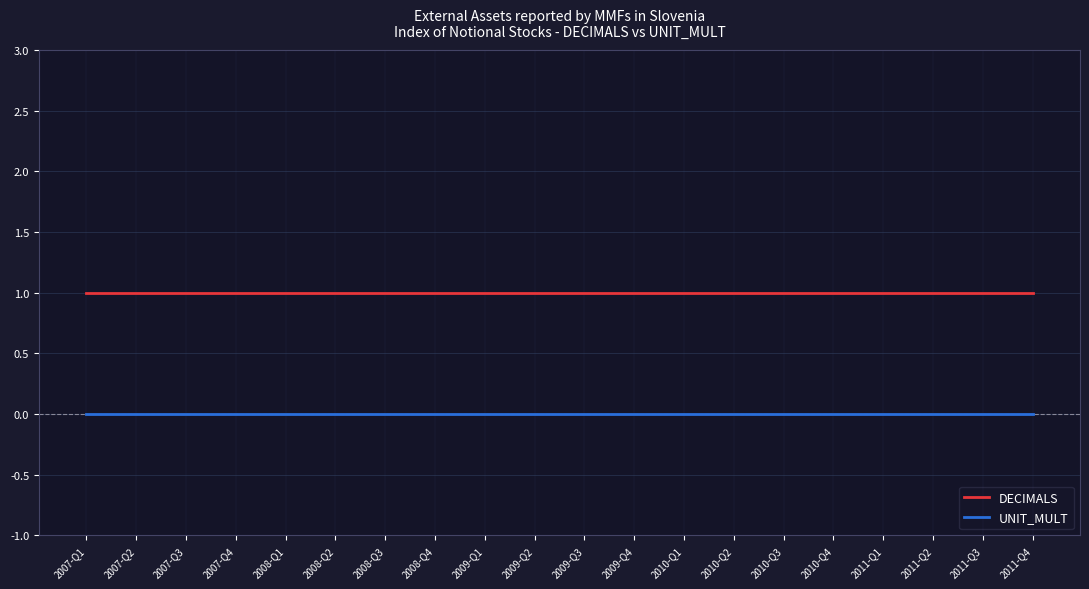

What is the maximum value for DECIMALS?

1